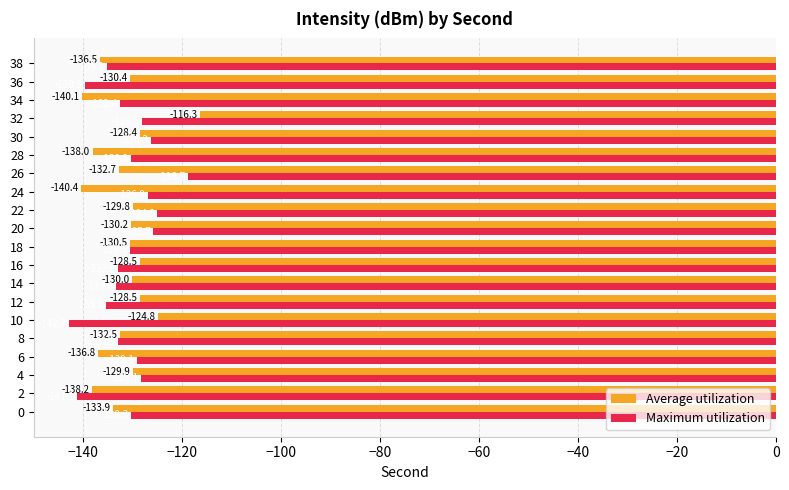

Rank the series by their maximum value, from highest to lowest.

Average utilization, Maximum utilization